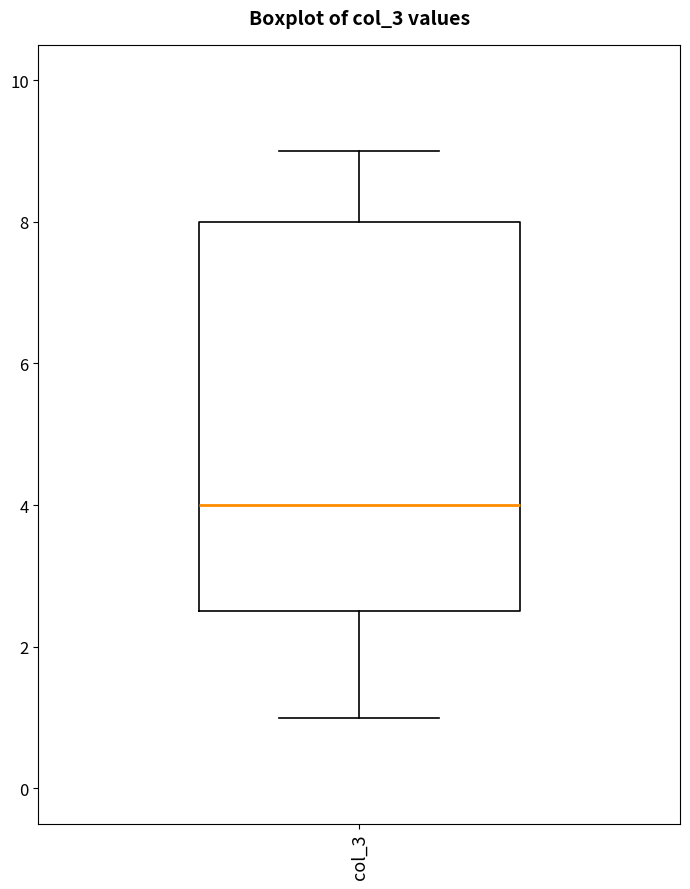

Transcribe this box plot: give where the median line is, the range the box spans, and where the two whiskers end, as read against the y-axis. The values are not printed on the chart, so give them approximately, as read against the axis.

median 4.0, box 2.6 to 8.0, whiskers 1.0 to 9.0